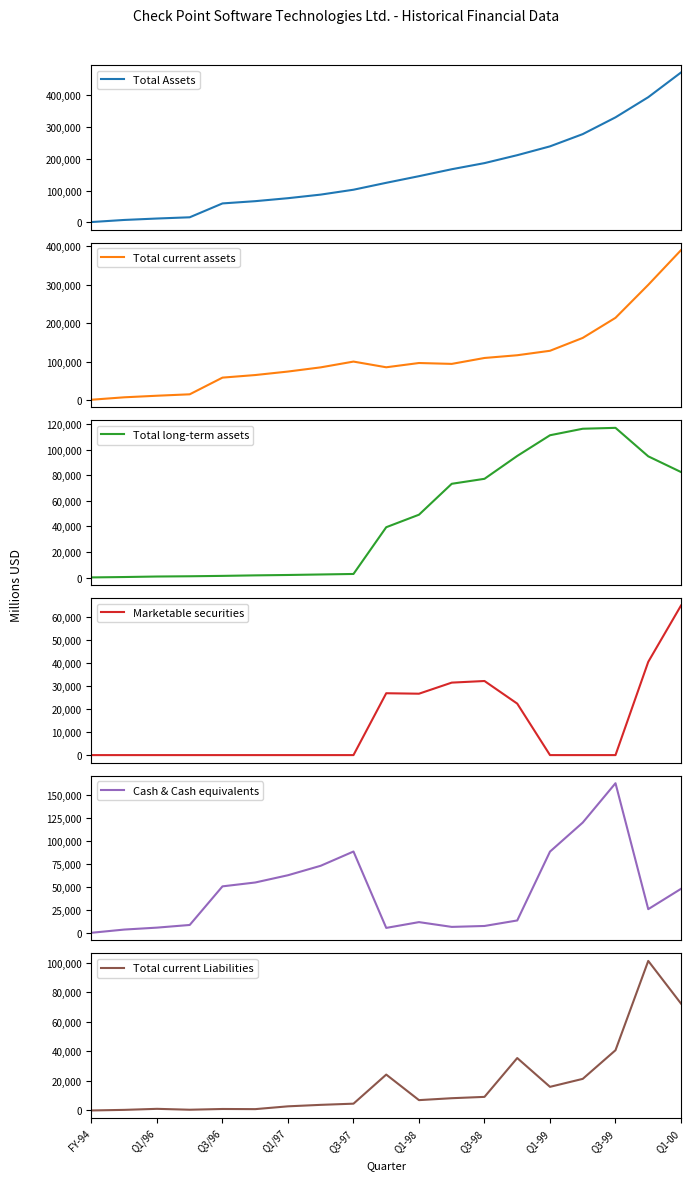

True or false: Total current assets and Cash & Cash equivalents cross at least once.

False